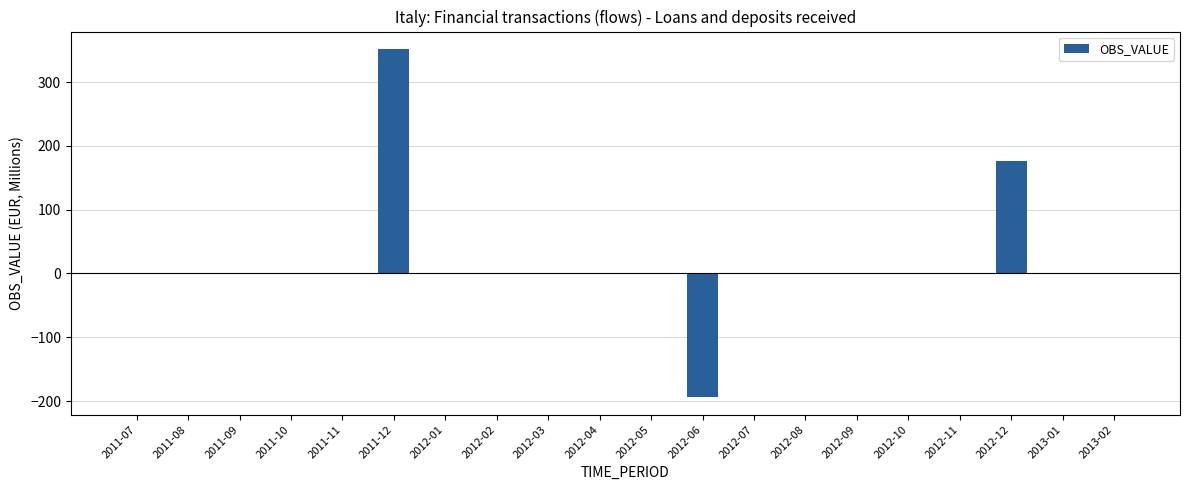

What is the sum of all values?

335